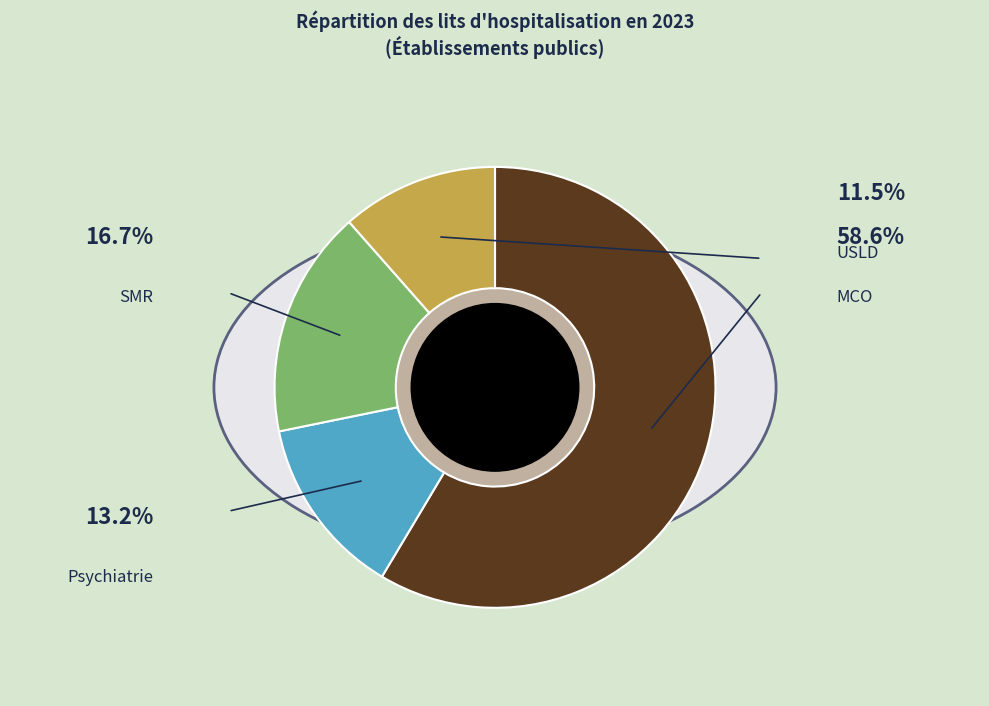

Which slice is the smallest?

USLD